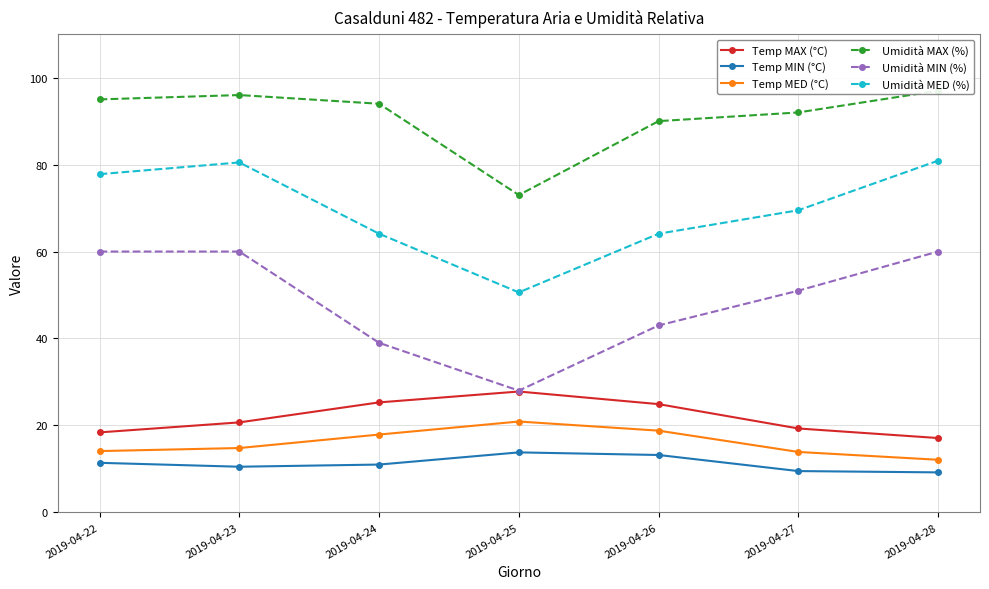

True or false: Umidità MAX (%) has a value of 159.1 at 2019-04-23.

False